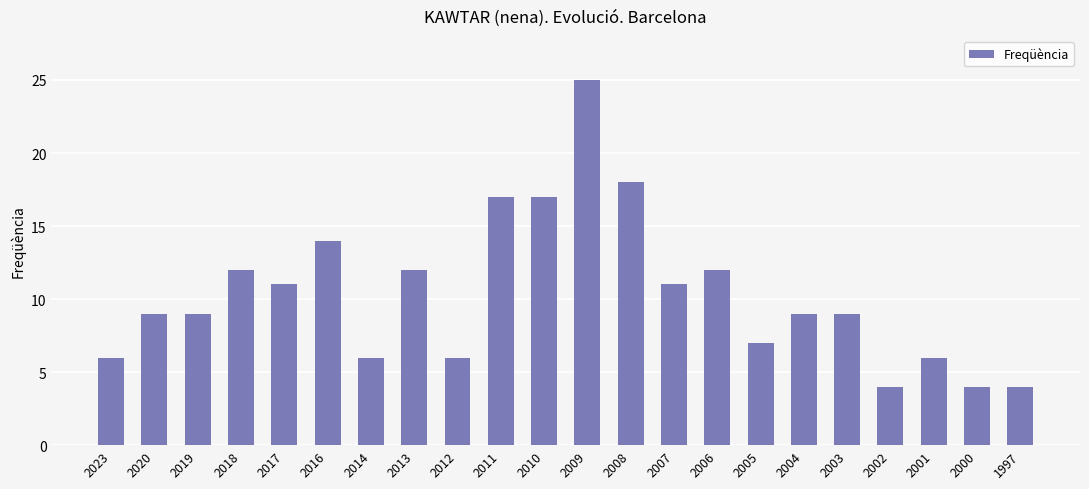

Are the bars grouped side by side (vs. stacked)?

No